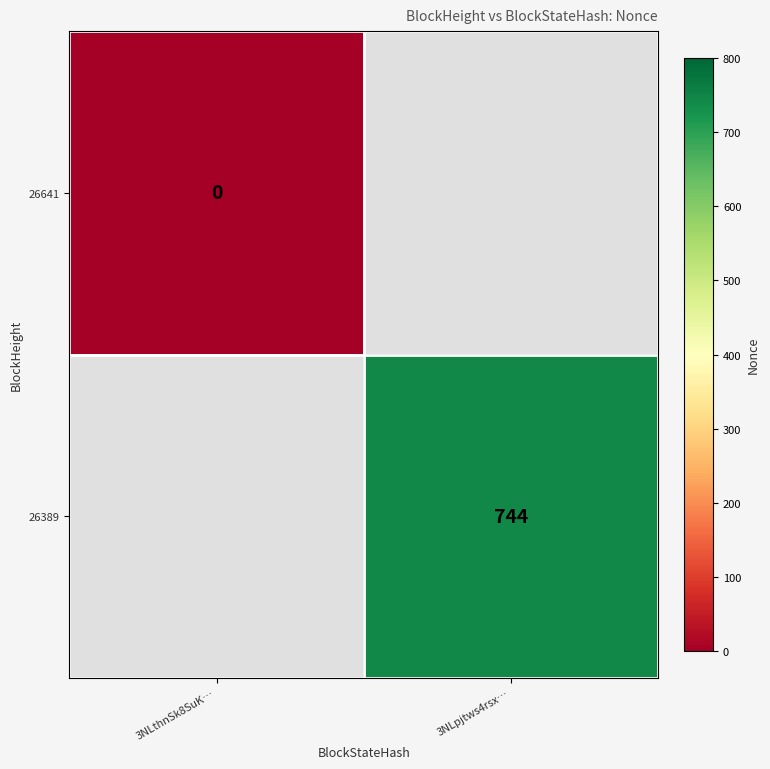

Is the value of 26641 at 3NLthnSk8SuK… greater than the value of 26389 at 3NLpjtws4rsx…?

No